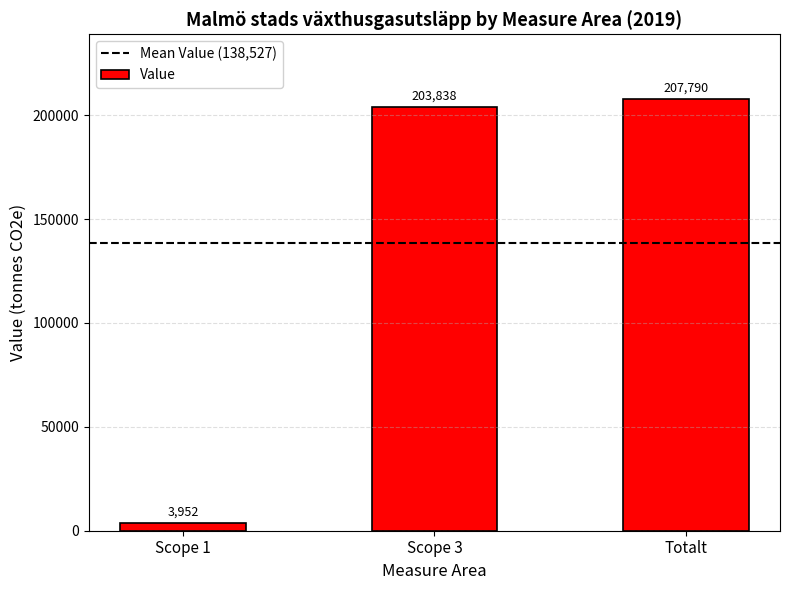

What is the label of the 2nd bar from the left?

Scope 3